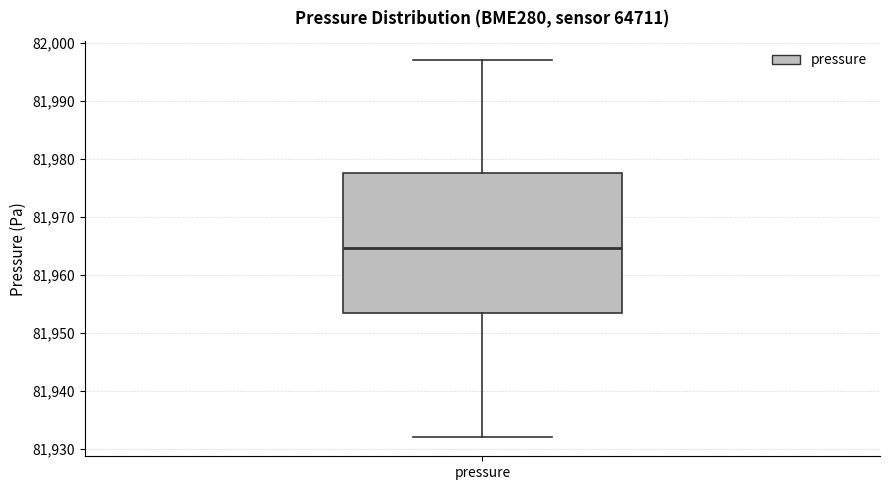

Where does the median line of the box for pressure sit on the y-axis? The values are not printed on the chart, so give them approximately, as read against the axis.

81965